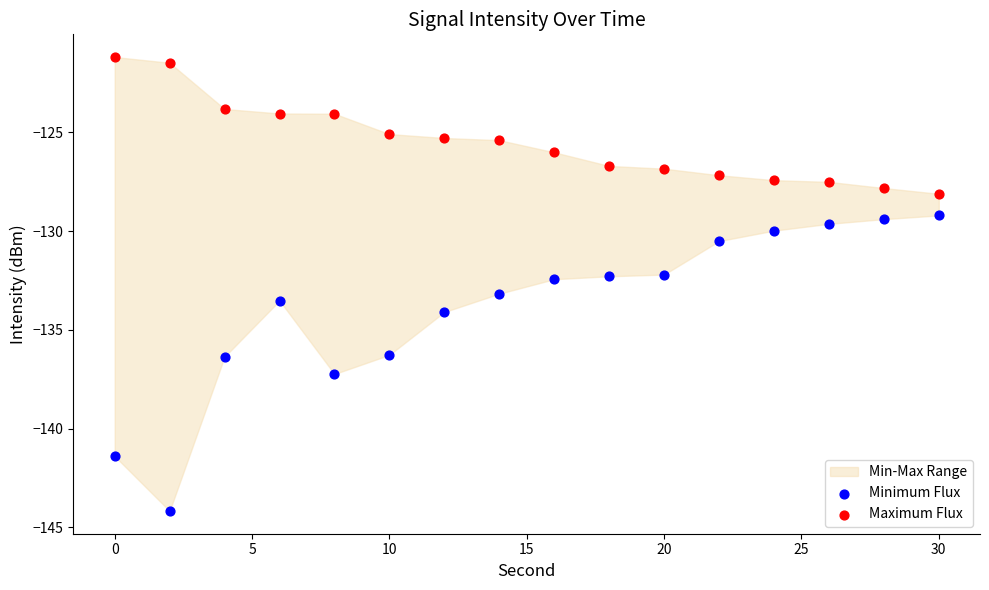

Across all data points, what is the range of X values (max minus min)?

30.0